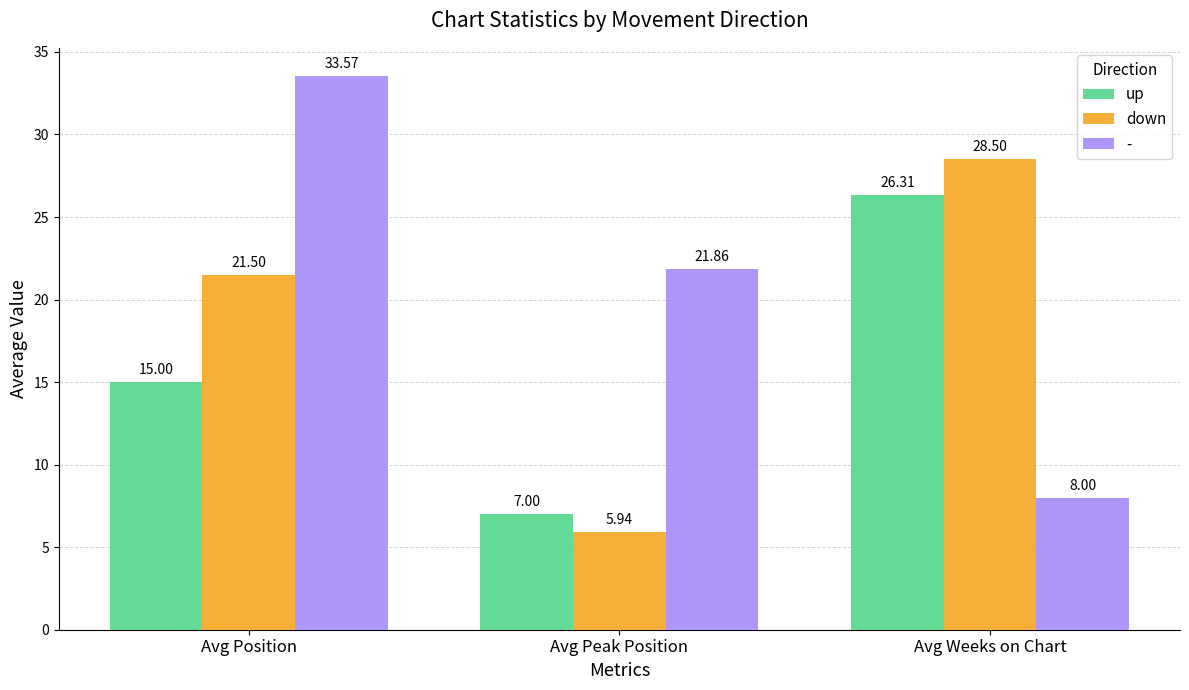

Which series has the largest total across all categories?

-